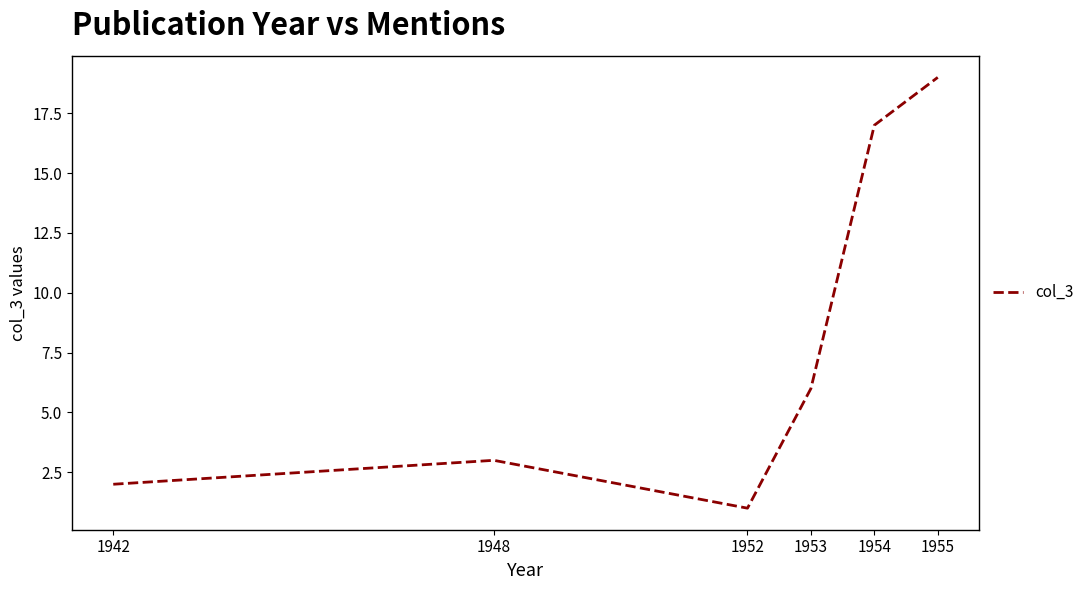

List the labels in order of value, largest first.

1955, 1954, 1953, 1948, 1942, 1952